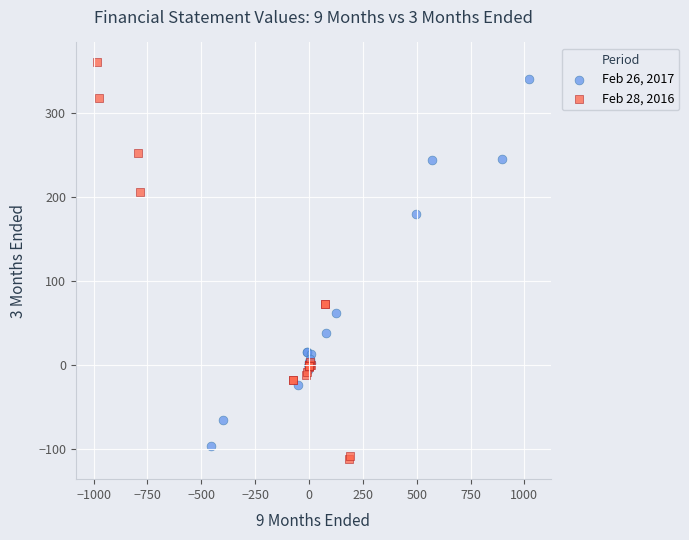

What are all the series names shown in the legend?

Feb 26, 2017, Feb 28, 2016